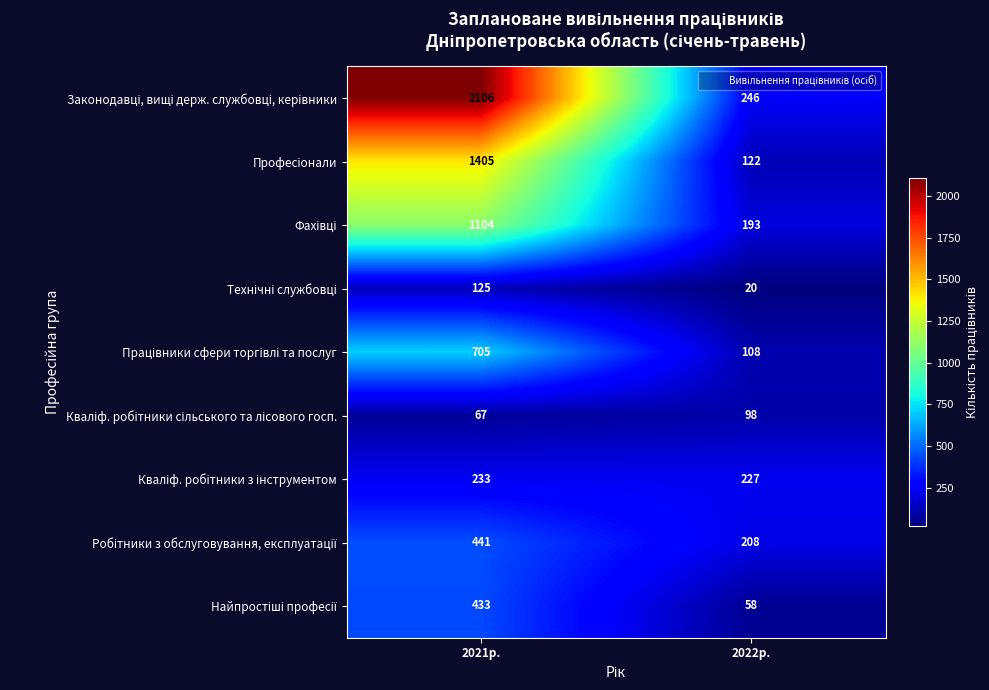

What is the difference between the highest and lowest values at 2021р.?

2039